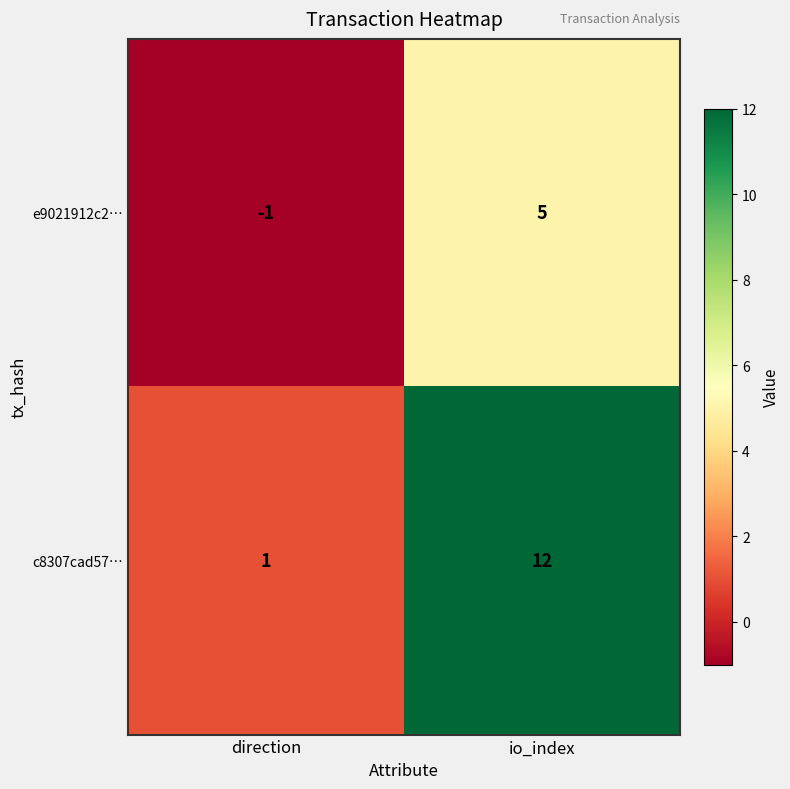

Between direction and io_index, which series saw the biggest shift?

c8307cad57…